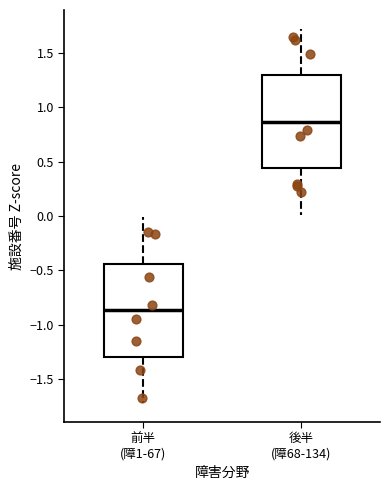

Reading left to right, read every box against the y-axis: the position of its median line, the range the box covers, and the ends of its whiskers. The values are not printed on the chart, so give them approximately, as read against the axis.

前半 (障1-67): median -0.85, box -1.30 to -0.45, whiskers -1.70 to 0.00
後半 (障68-134): median 0.85, box 0.45 to 1.30, whiskers 0.00 to 1.70